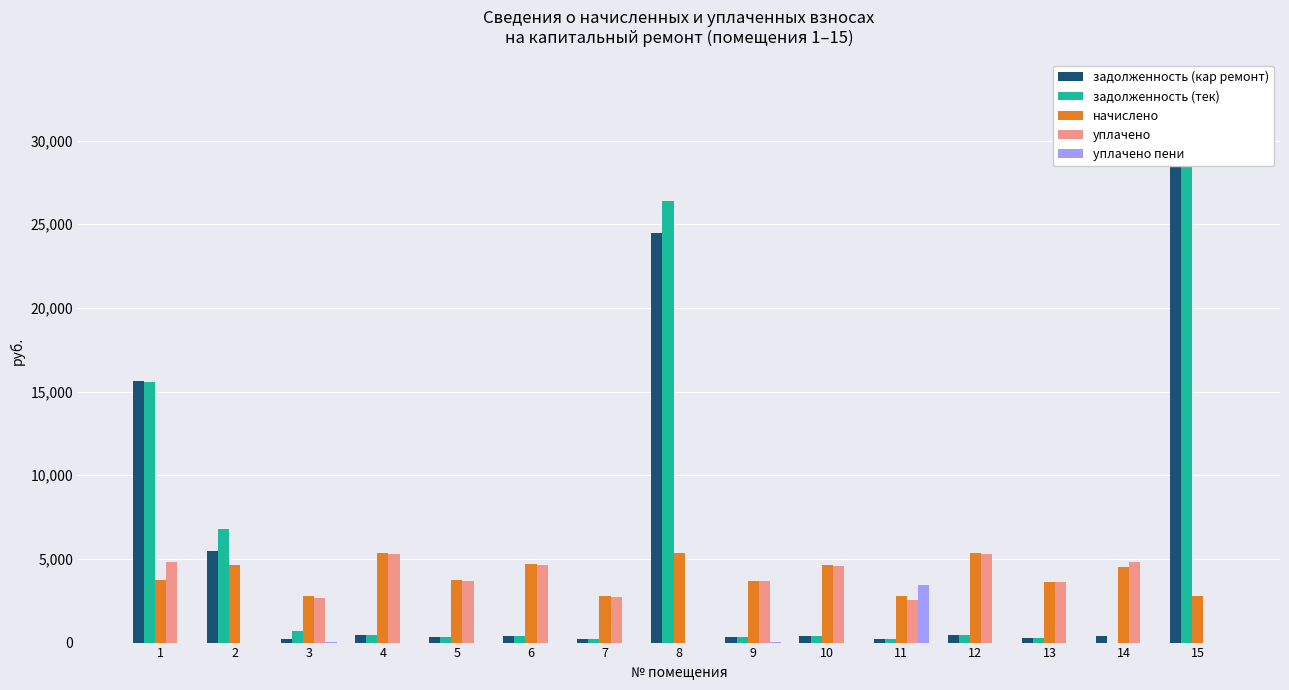

Rank the categories by задолженность (кap ремонт) value from highest to lowest.

15, 8, 1, 2, 4, 12, 6, 10, 14, 5, 9, 13, 7, 11, 3